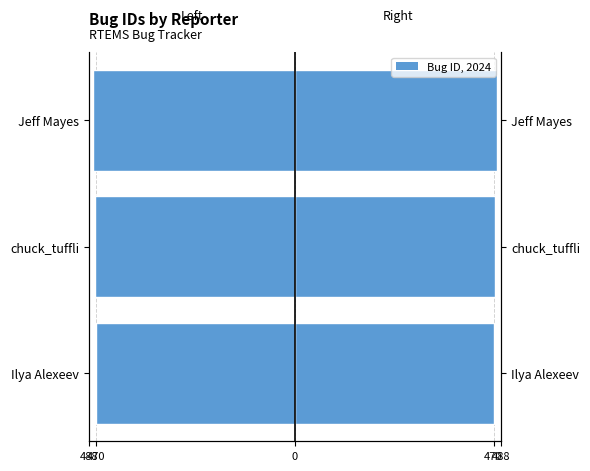

How many values in the Left (Reporter ID) series are below -474?

1